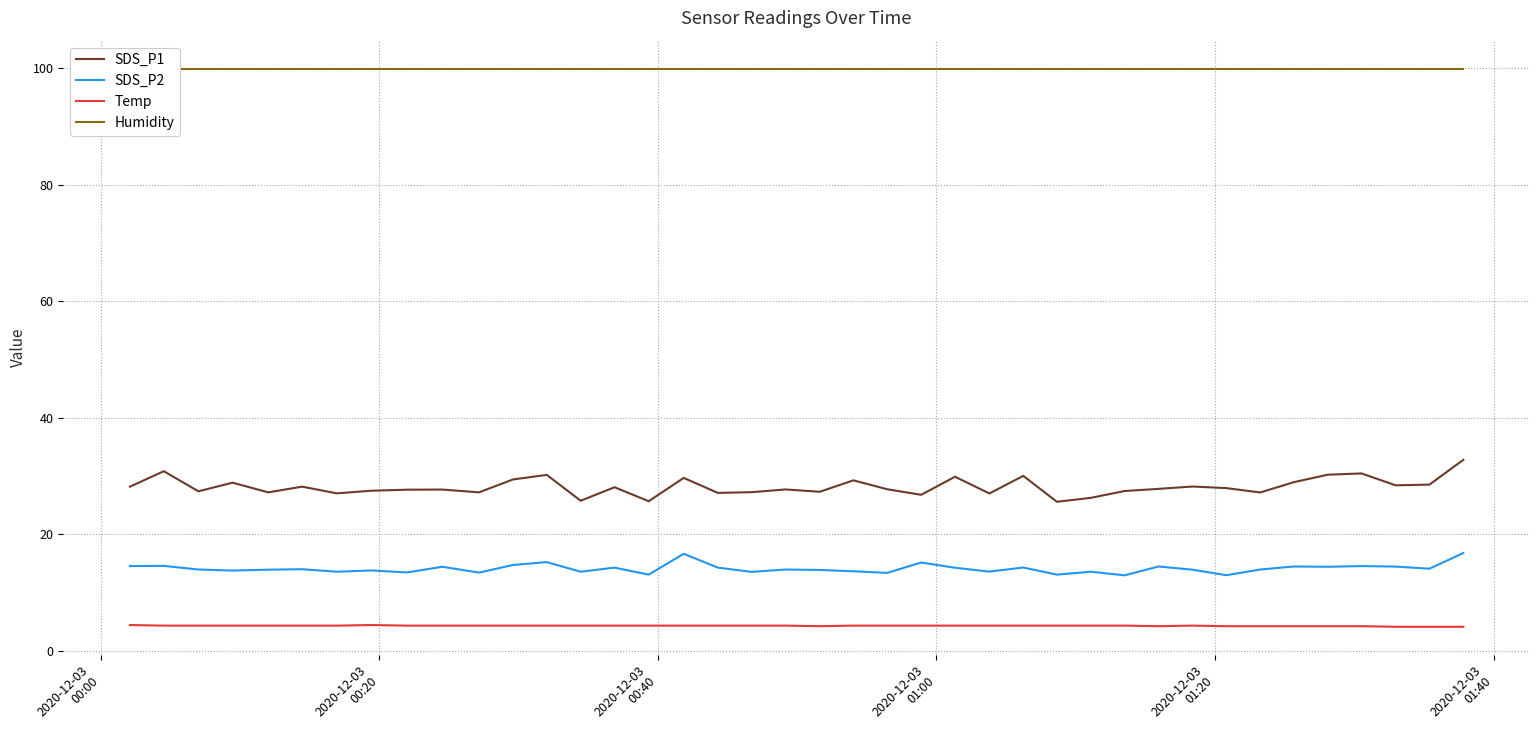

Is this an area chart (filled region under the line)?

No